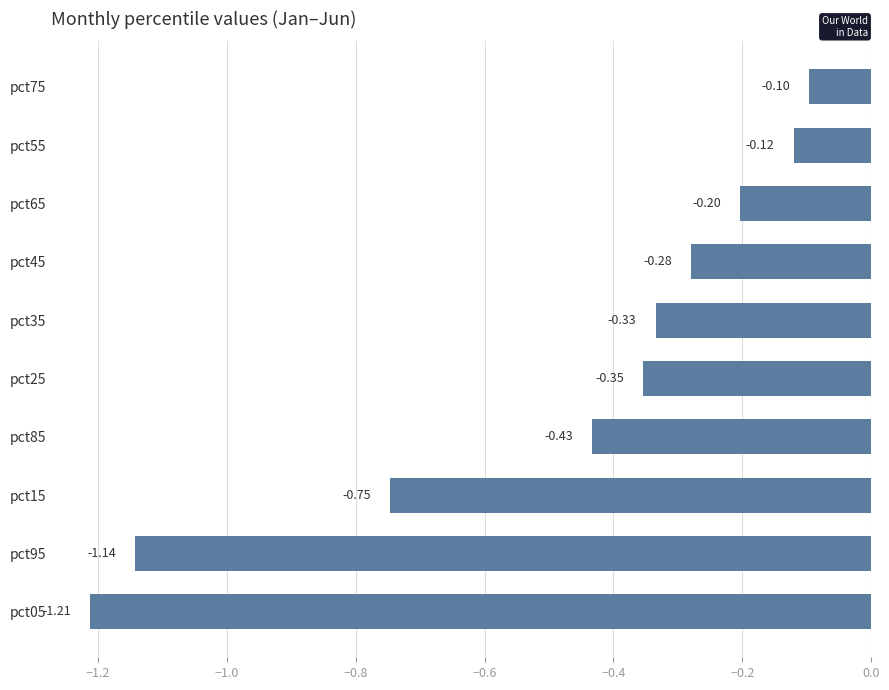

Rank the categories by value from highest to lowest.

pct75, pct55, pct65, pct45, pct35, pct25, pct85, pct15, pct95, pct05